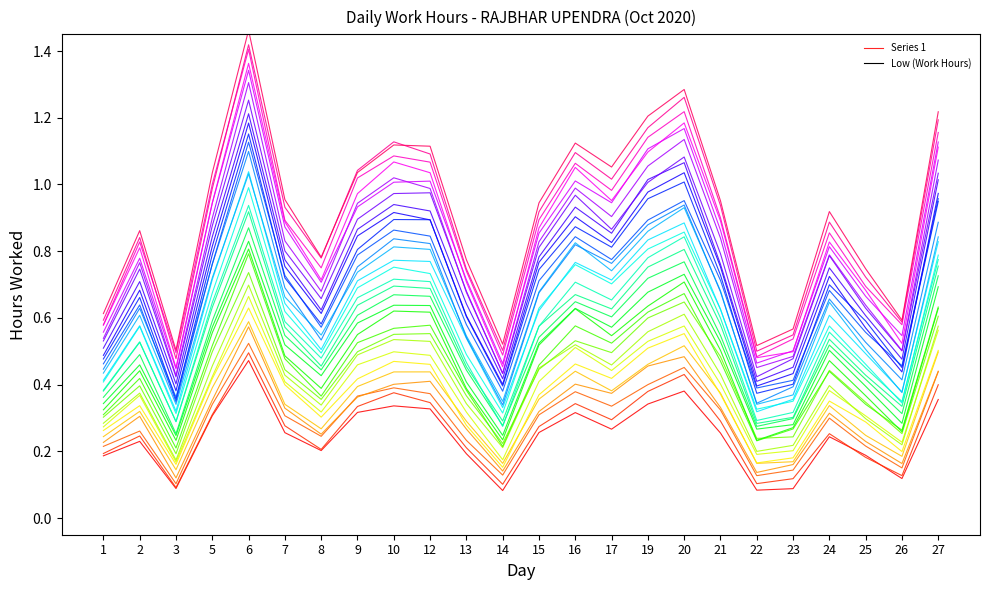

What is the change in value from 10 to 24?

-0.1